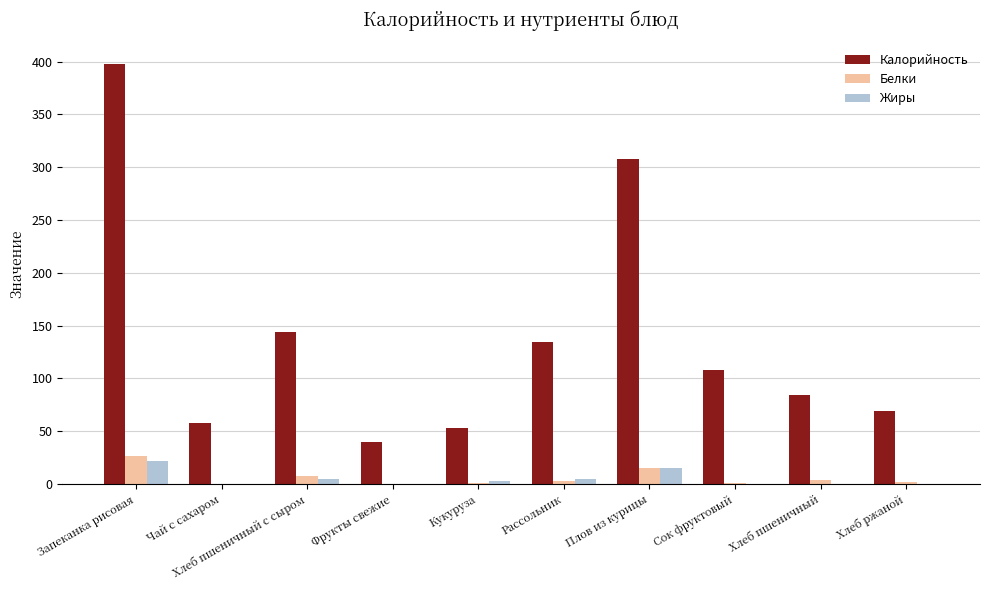

What is the sum of all Калорийность values?

1398.1